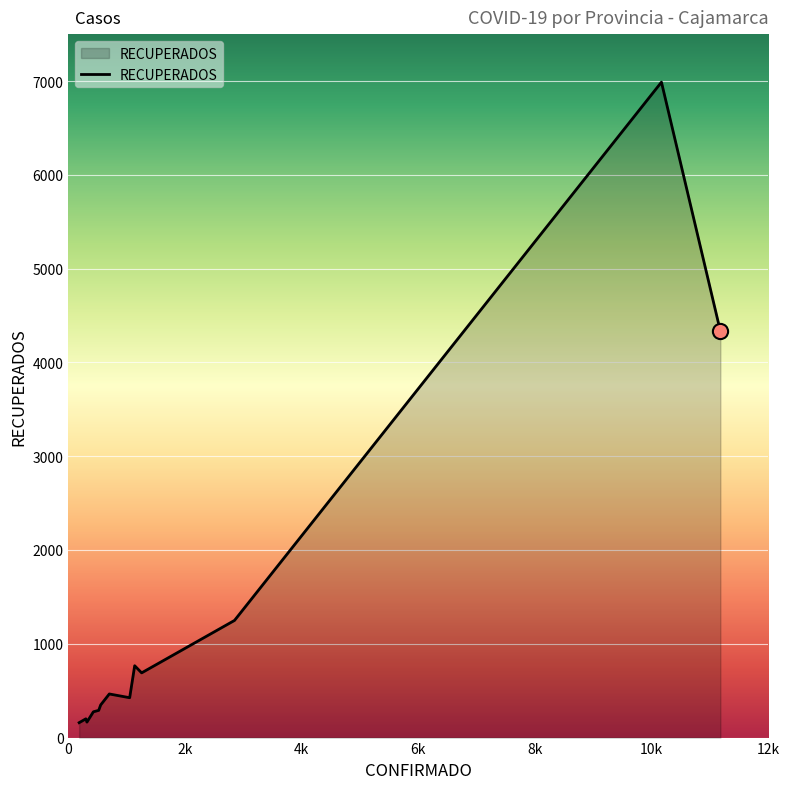

What is the minimum value shown in the chart?

159